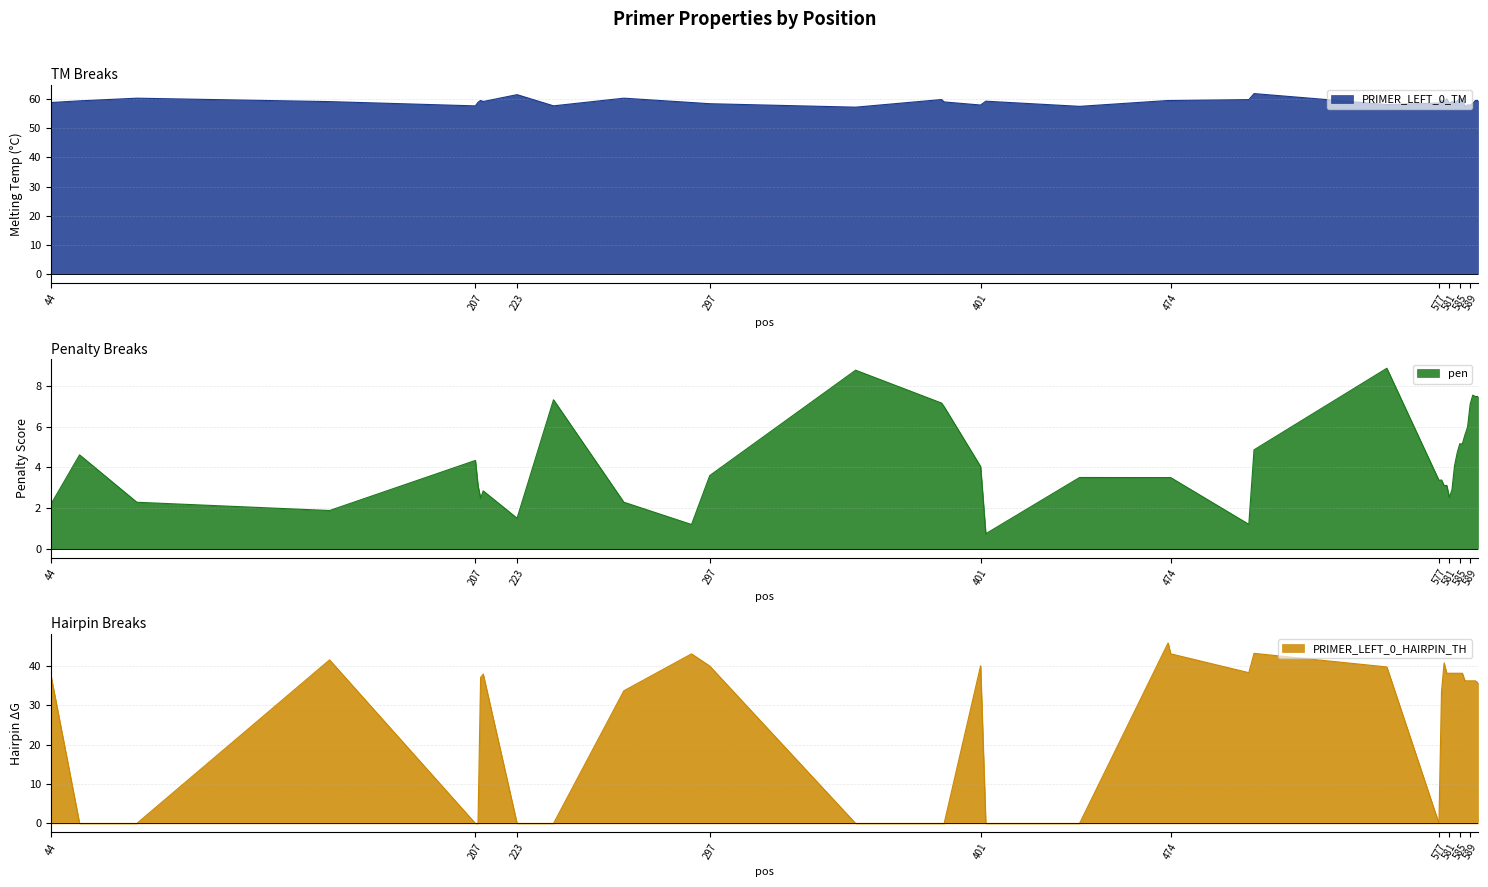

What is the sum of all PRIMER_LEFT_0_TM values?

2363.1